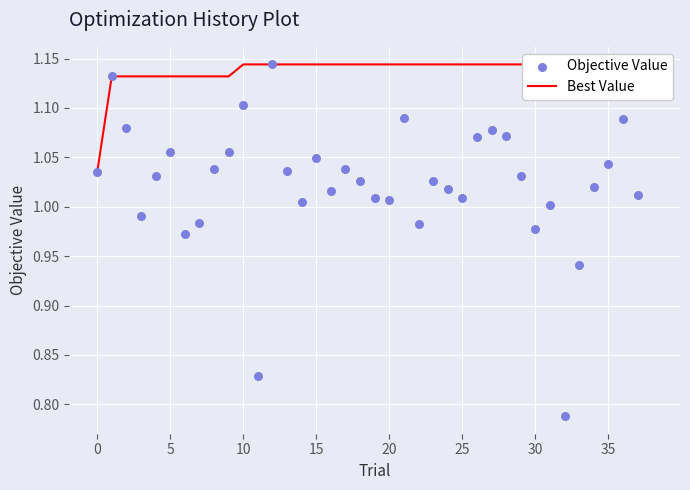

What is the total value across all series at 20?

2.2